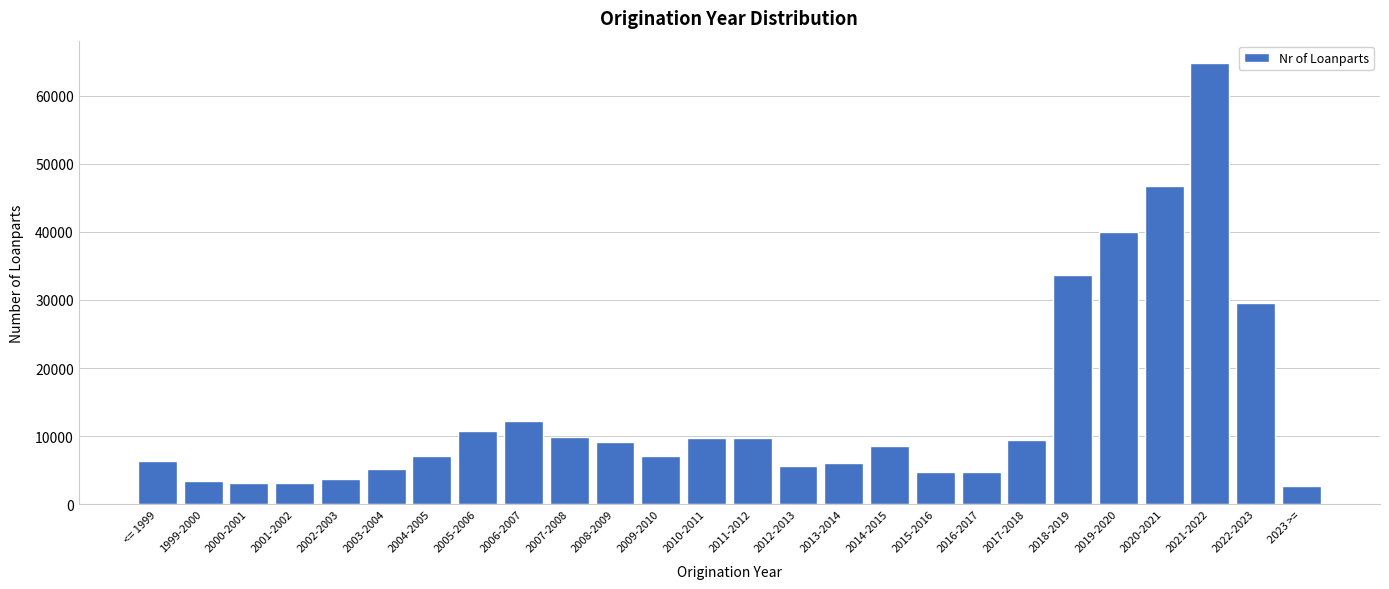

What is the label of the 5th bar from the right?

2019-2020